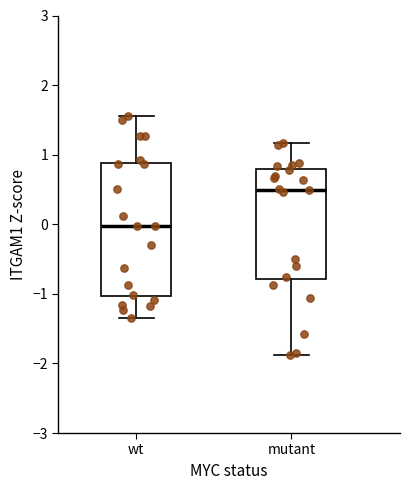

Which box is the tallest, from its lower edge to its upper edge?

wt